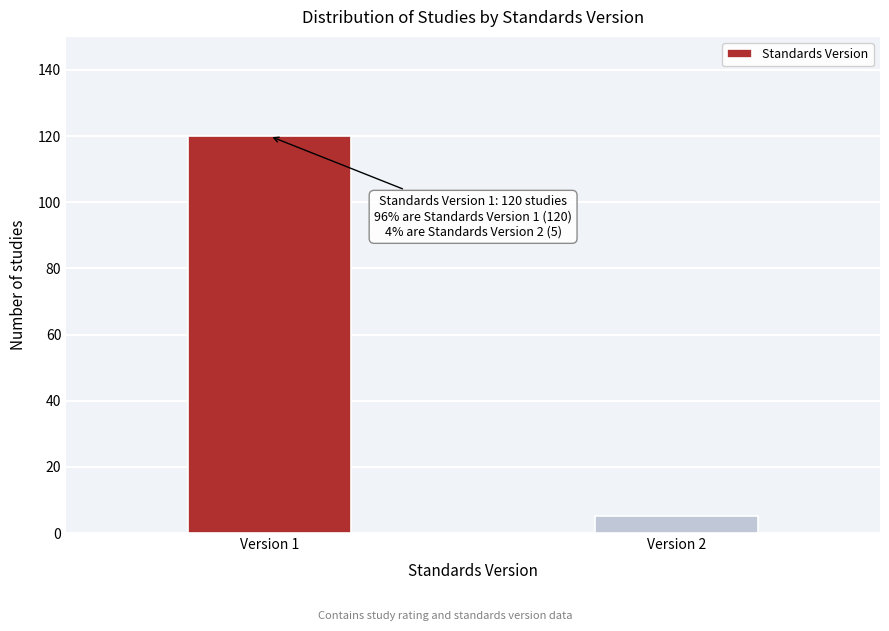

Reading left to right, extract all data points from this chart.

120	5